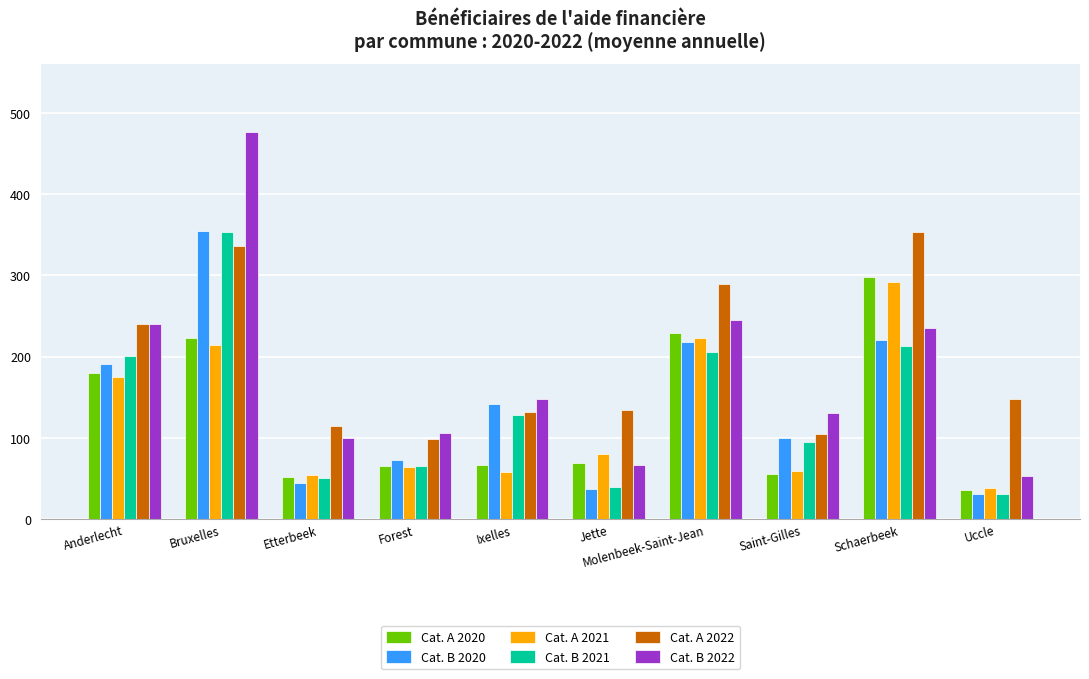

Is it true that Cat. B 2022 equals 52.9 at Uccle?

True